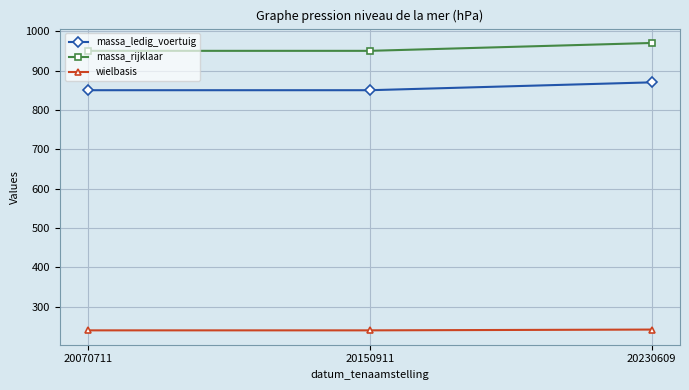

What is the difference between the highest and lowest values at 20150911?

710